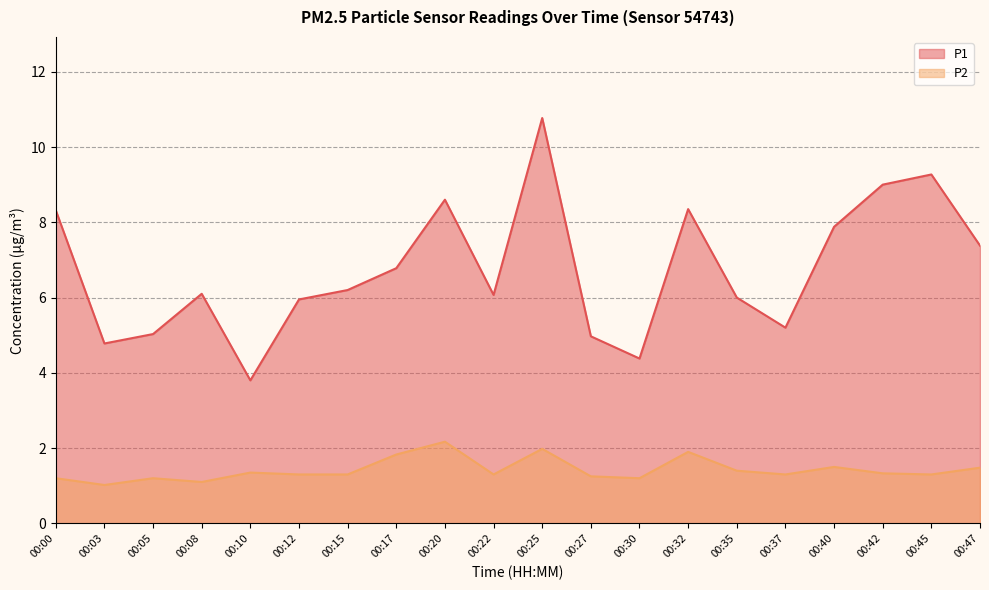

True or false: P2 and P1 cross at least once.

False